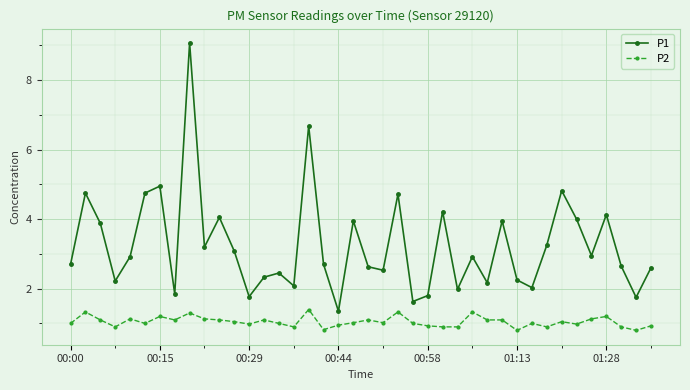

True or false: P1 and P2 intersect in this chart.

False